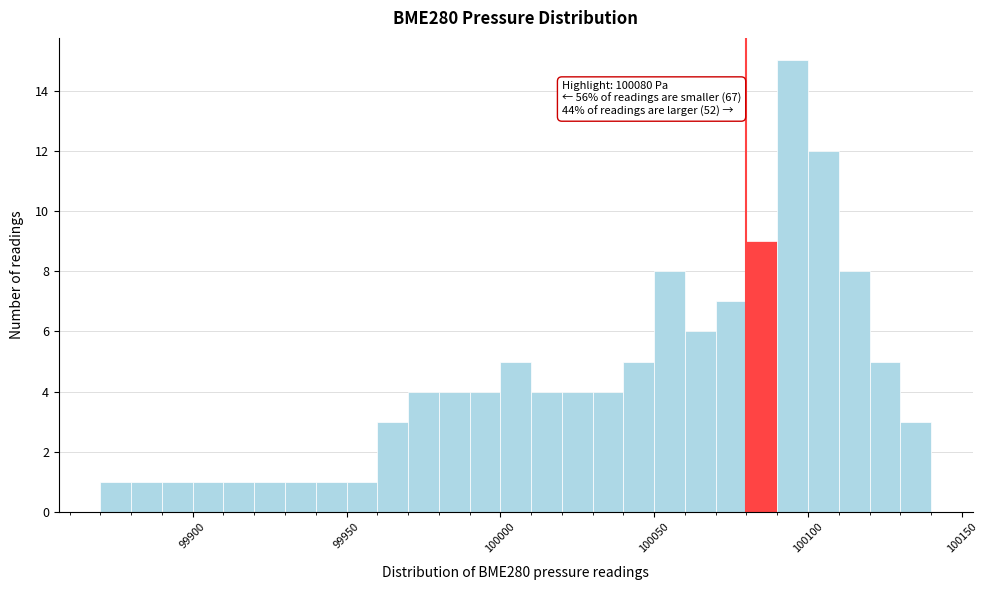

Around what value on the x-axis is the tallest bar? Give the approximate position of its centre, as read against the axis.

100095